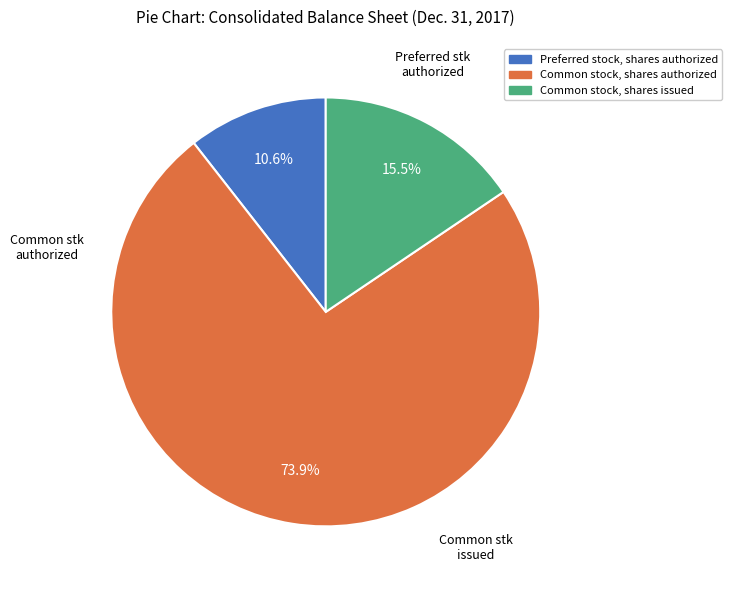

Is the sum of Common stock, shares authorized and Common stock, shares issued greater than half?

Yes